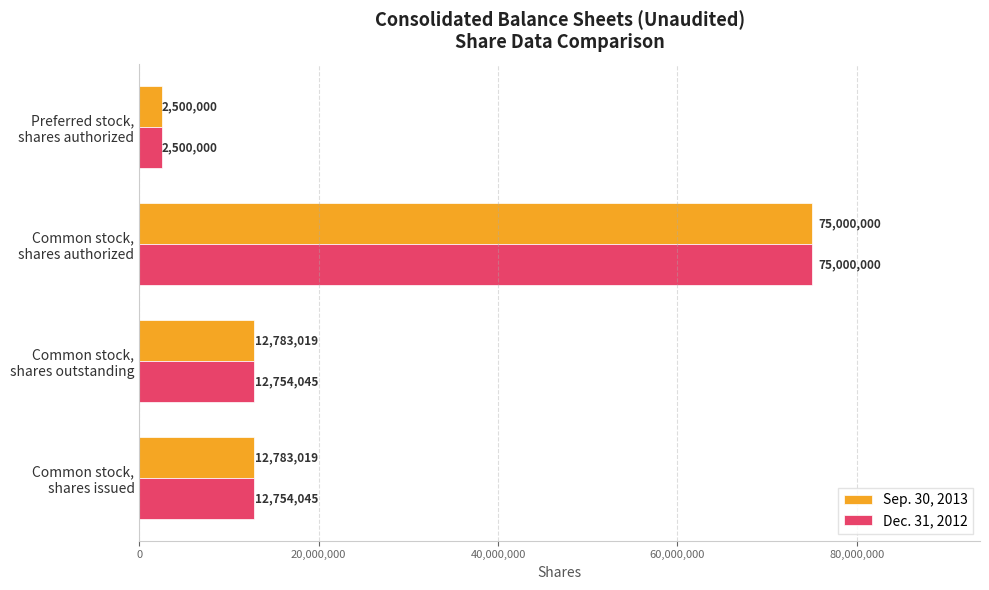

Which series has the largest total across all categories?

Sep. 30, 2013